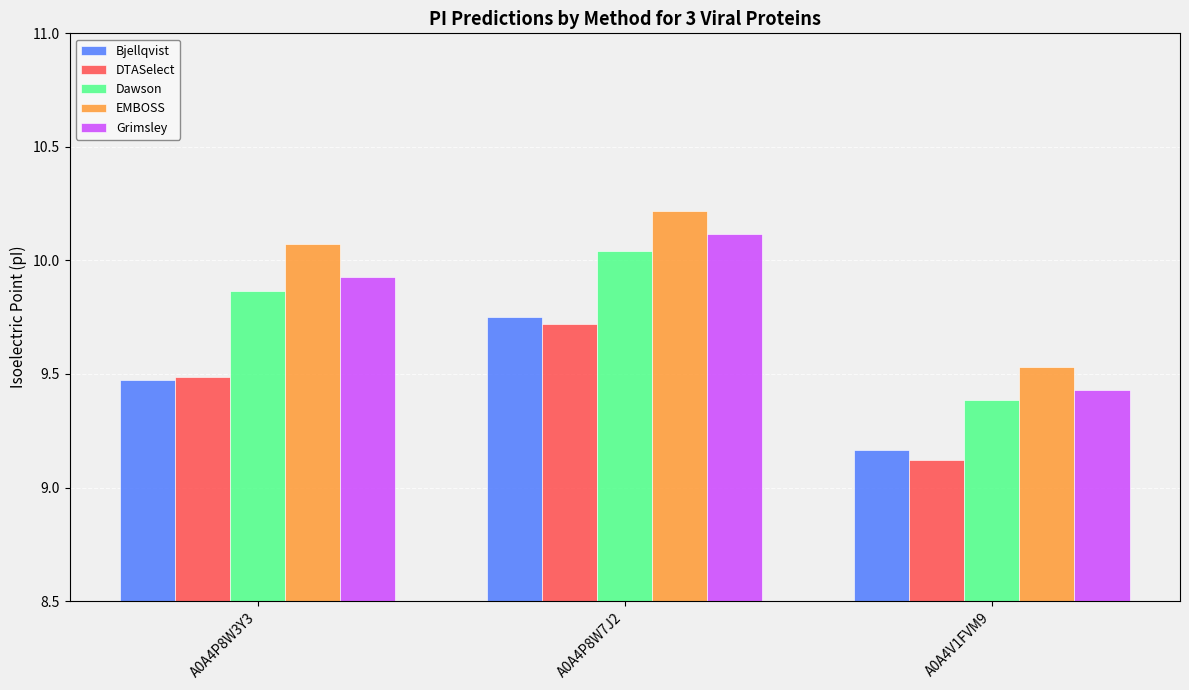

Which category has the lowest value in the DTASelect series?

A0A4V1FVM9